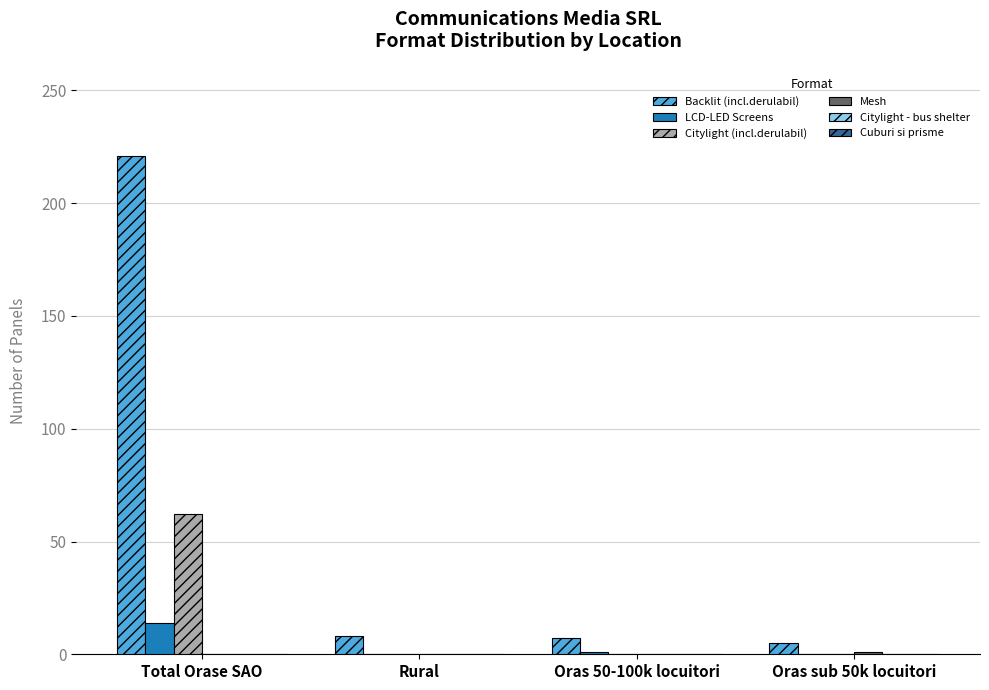

The LCD-LED Screens series shows 0 at Oras sub 50k locuitori. True or false?

True